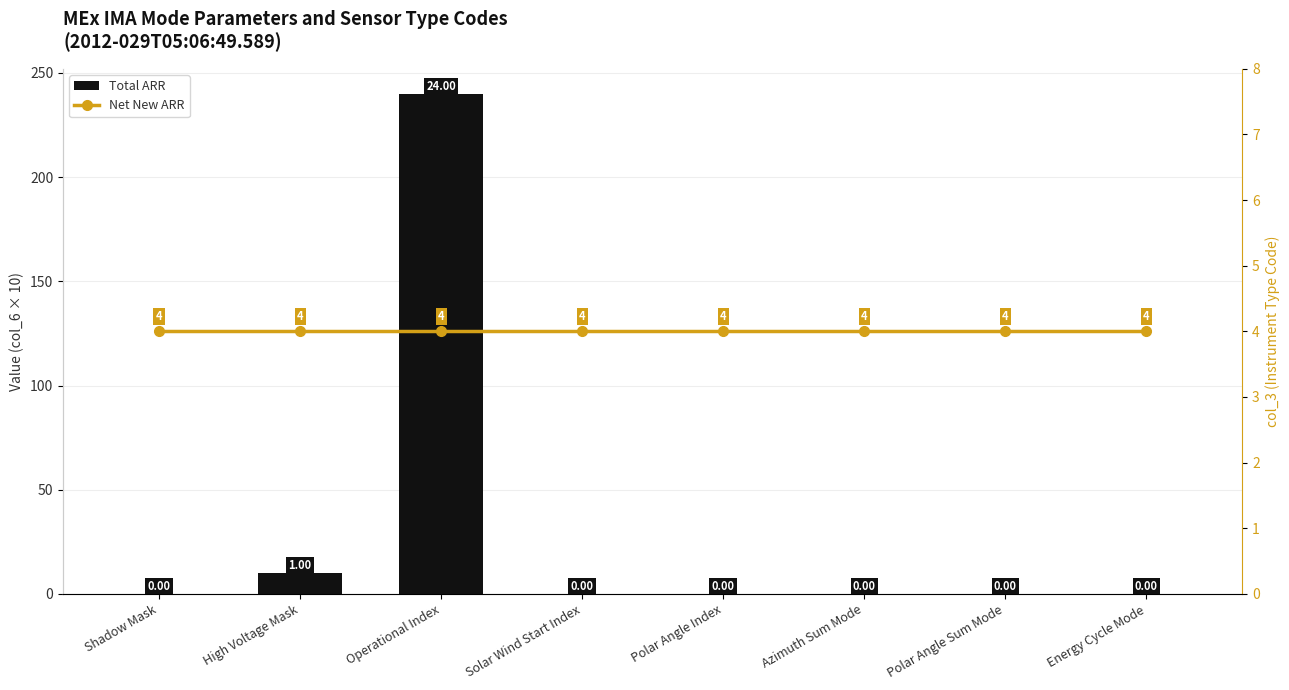

Between Operational Index and High Voltage Mask, which is larger?

Operational Index